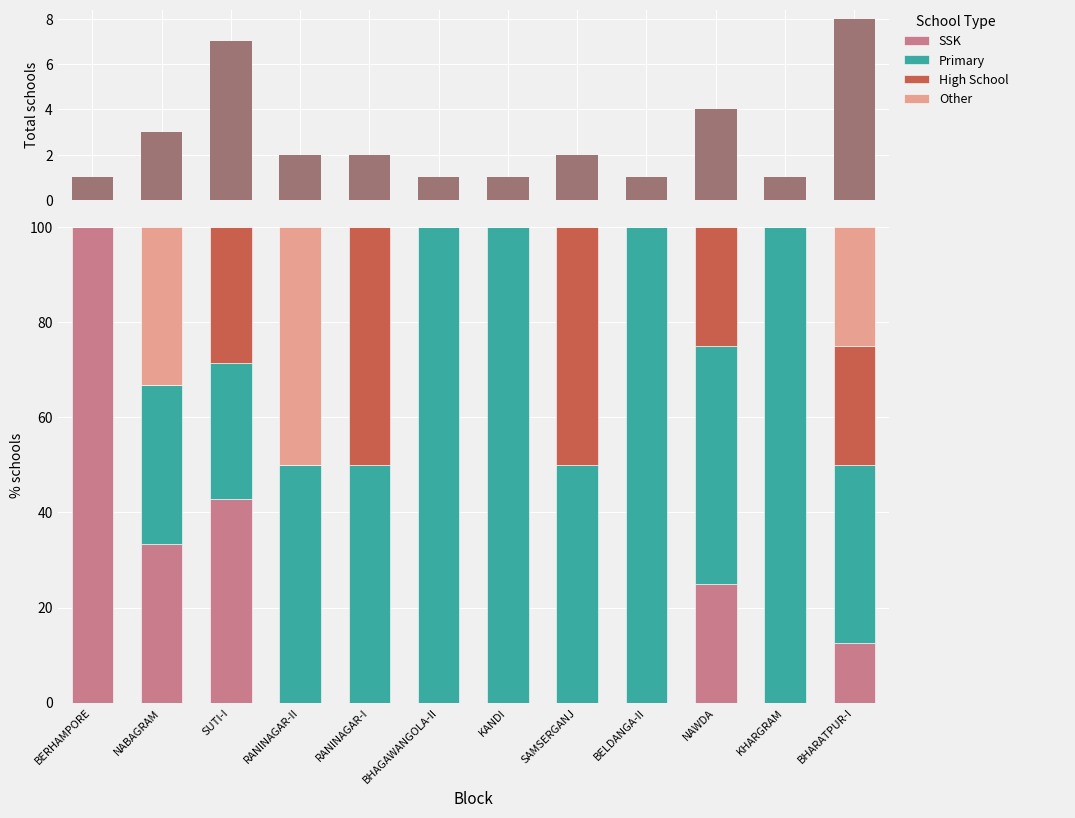

Reading right to left, extract all data points from this chart.

Total Schools: BHARATPUR-I=8.0	KHARGRAM=1.0	NAWDA=4.0	BELDANGA-II=1.0	SAMSERGANJ=2.0	KANDI=1.0	BHAGAWANGOLA-II=1.0	RANINAGAR-I=2.0	RANINAGAR-II=2.0	SUTI-I=7.0	NABAGRAM=3.0	BERHAMPORE=1.0
SSK: BHARATPUR-I=12.5	KHARGRAM=0.0	NAWDA=25.0	BELDANGA-II=0.0	SAMSERGANJ=0.0	KANDI=0.0	BHAGAWANGOLA-II=0.0	RANINAGAR-I=0.0	RANINAGAR-II=0.0	SUTI-I=42.9	NABAGRAM=33.3	BERHAMPORE=100.0
Primary: BHARATPUR-I=37.5	KHARGRAM=100.0	NAWDA=50.0	BELDANGA-II=100.0	SAMSERGANJ=50.0	KANDI=100.0	BHAGAWANGOLA-II=100.0	RANINAGAR-I=50.0	RANINAGAR-II=50.0	SUTI-I=28.6	NABAGRAM=33.3	BERHAMPORE=0.0
High School: BHARATPUR-I=25.0	KHARGRAM=0.0	NAWDA=25.0	BELDANGA-II=0.0	SAMSERGANJ=50.0	KANDI=0.0	BHAGAWANGOLA-II=0.0	RANINAGAR-I=50.0	RANINAGAR-II=0.0	SUTI-I=28.6	NABAGRAM=0.0	BERHAMPORE=0.0
Other: BHARATPUR-I=25.0	KHARGRAM=0.0	NAWDA=0.0	BELDANGA-II=0.0	SAMSERGANJ=0.0	KANDI=0.0	BHAGAWANGOLA-II=0.0	RANINAGAR-I=0.0	RANINAGAR-II=50.0	SUTI-I=0.0	NABAGRAM=33.3	BERHAMPORE=0.0